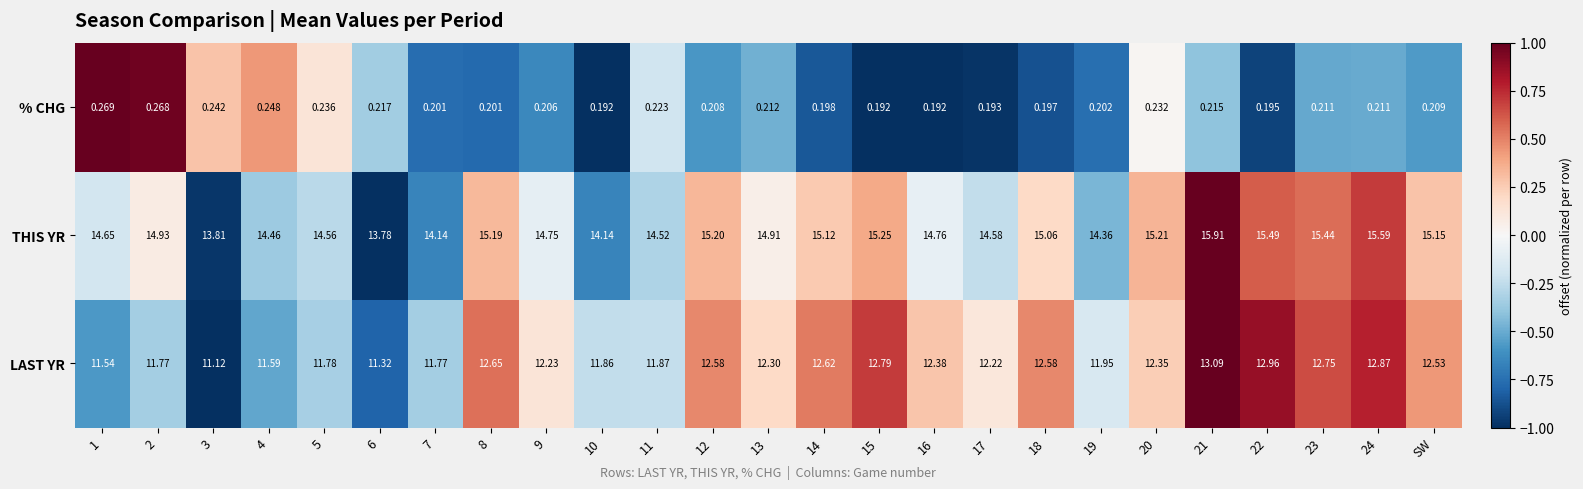

How many distinct data groups are displayed?

3